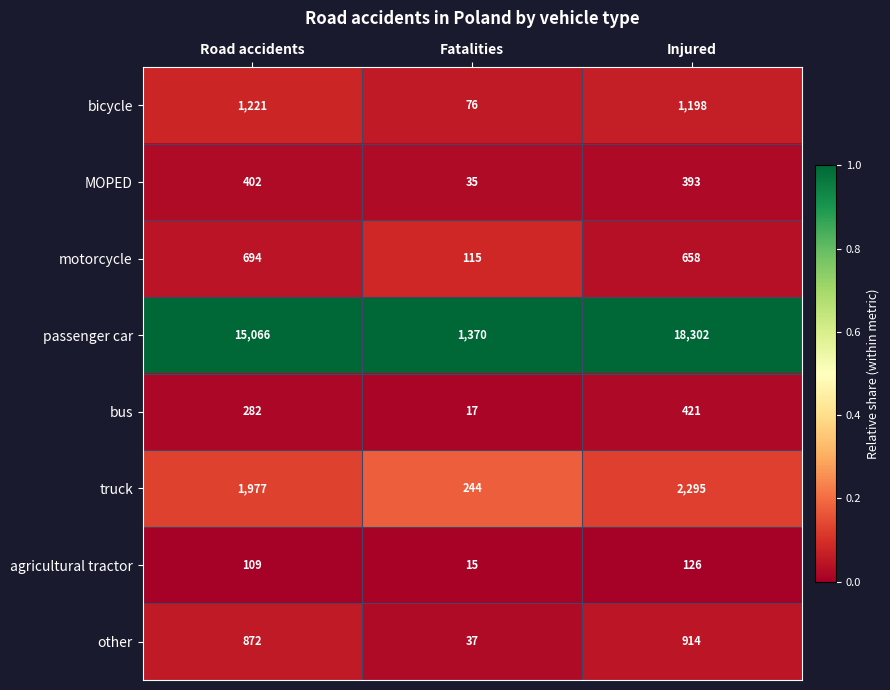

Reading left to right, transcribe all the data shown in this chart.

bicycle: 1221	76	1198
MOPED: 402	35	393
motorcycle: 694	115	658
passenger car: 15066	1370	18302
bus: 282	17	421
truck: 1977	244	2295
agricultural tractor: 109	15	126
other: 872	37	914